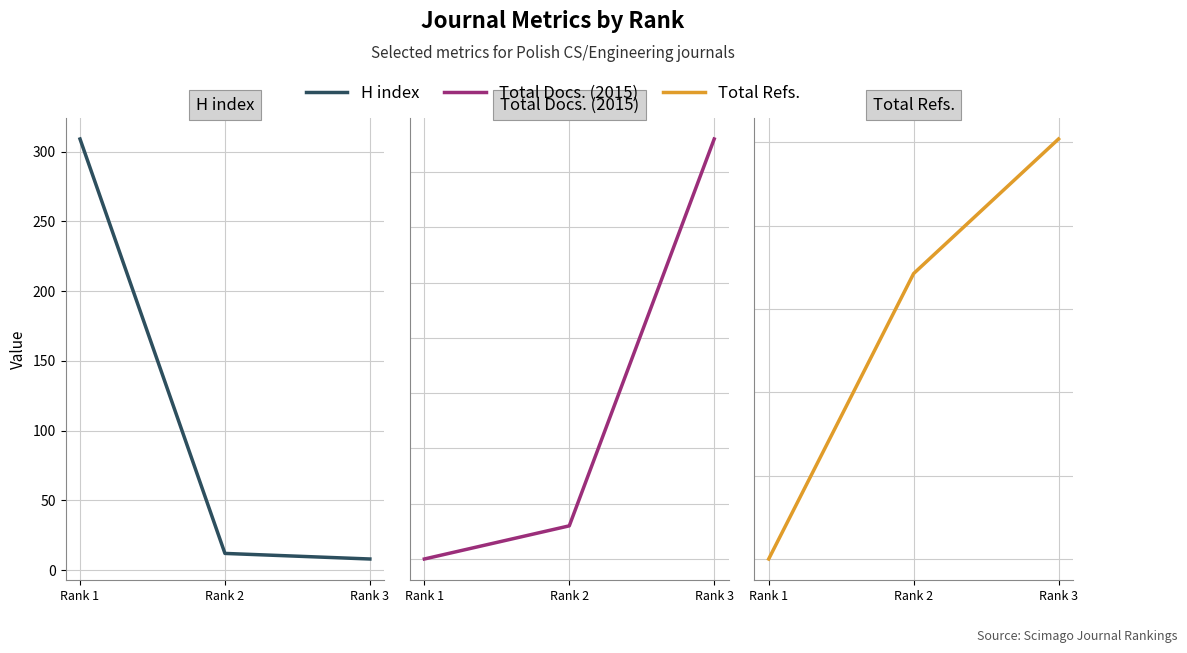

Reading left to right, list all the values displayed in this chart.

H index: Rank 1=309	Rank 2=12	Rank 3=8
Total Docs. (2015): Rank 1=20	Rank 2=23	Rank 3=58
Total Refs.: Rank 1=0	Rank 2=685	Rank 3=1008